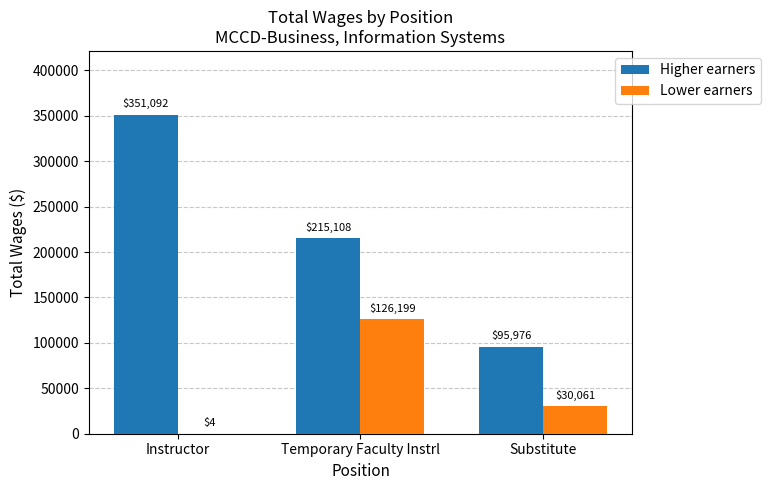

Where is Lower earners nearest to the value 63101?

Substitute